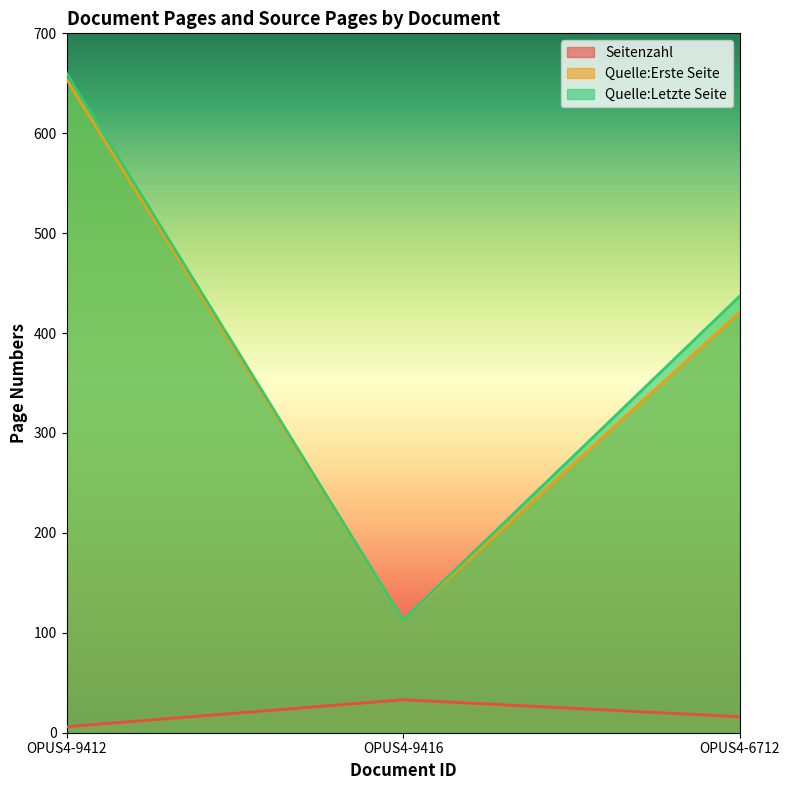

At which category does the chart reach its minimum across all series?

OPUS4-9412